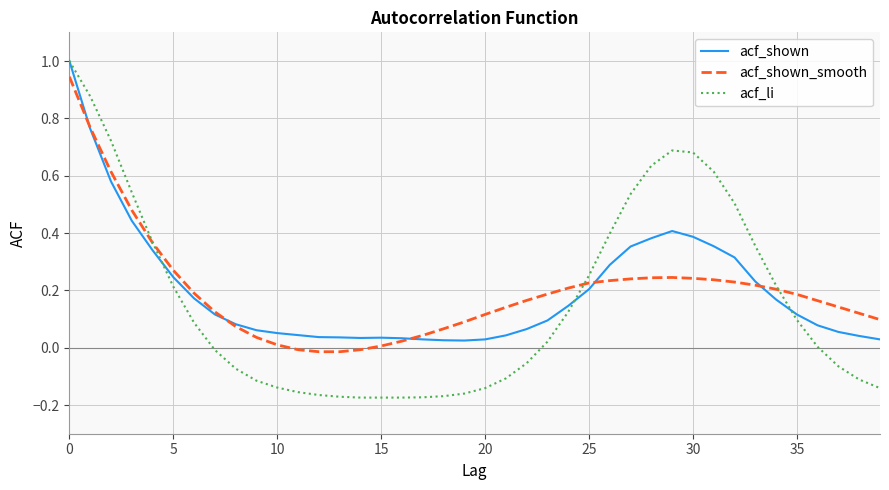

At how many categories does at least one series exceed 0?

40